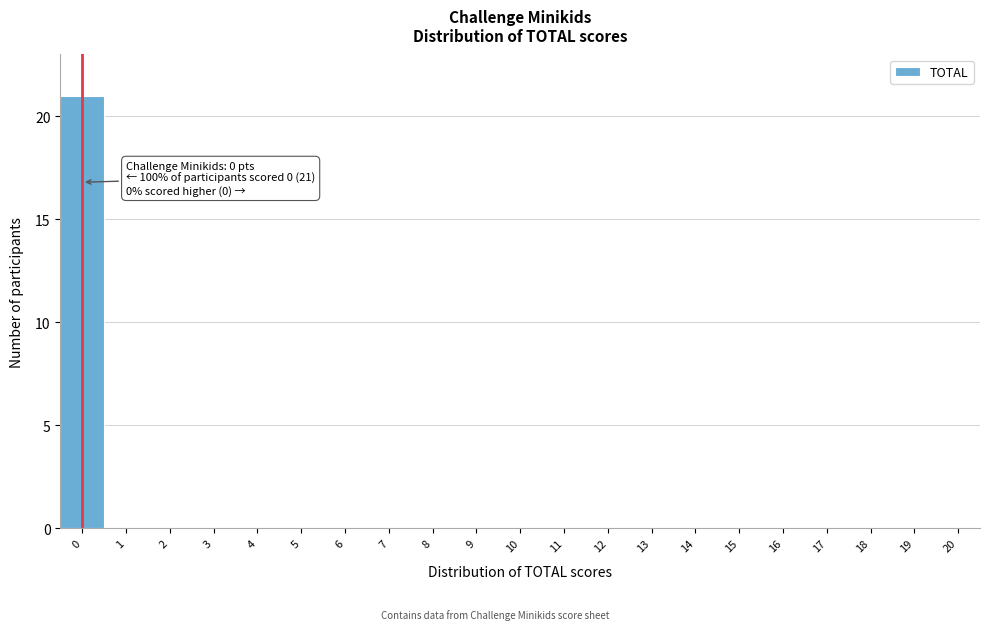

Reading left to right, extract all data points from this chart.

0=21	1=0	2=0	3=0	4=0	5=0	6=0	7=0	8=0	9=0	10=0	11=0	12=0	13=0	14=0	15=0	16=0	17=0	18=0	19=0	20=0